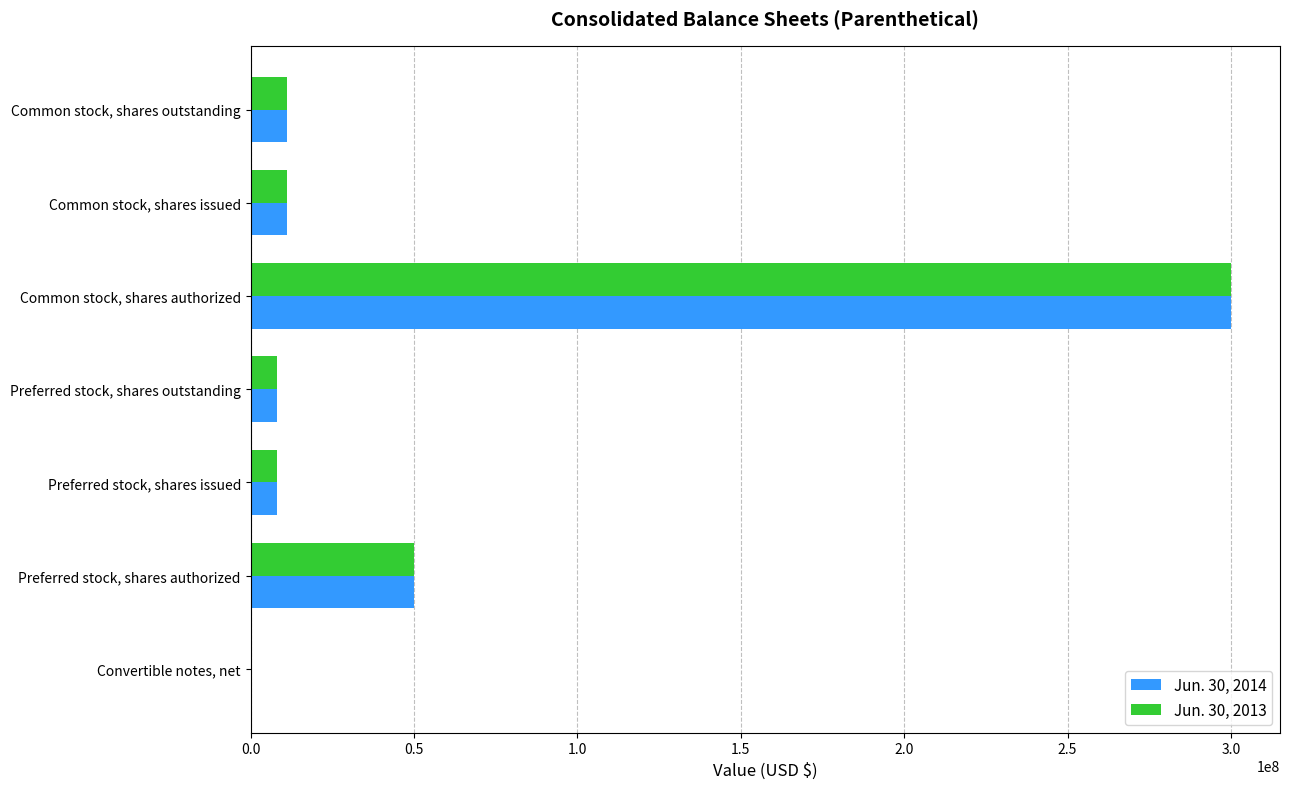

At which label does Jun. 30, 2014 reach its peak?

Common stock, shares authorized